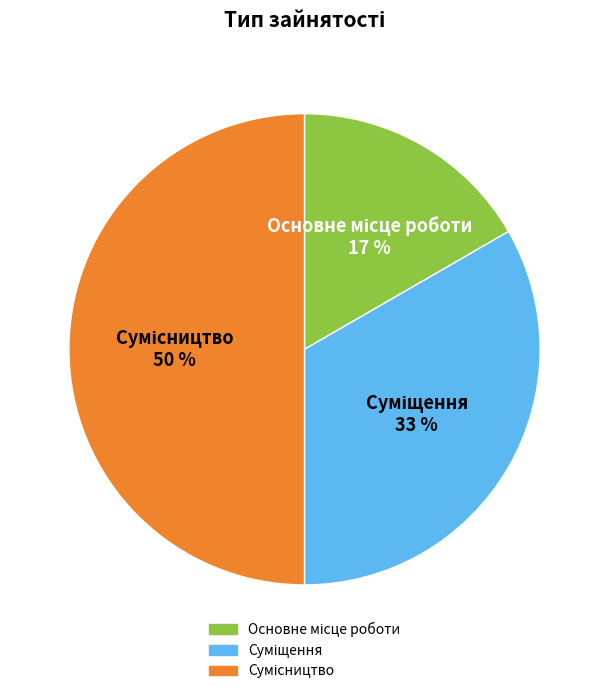

To the nearest percent, what is the average slice percentage?

33%